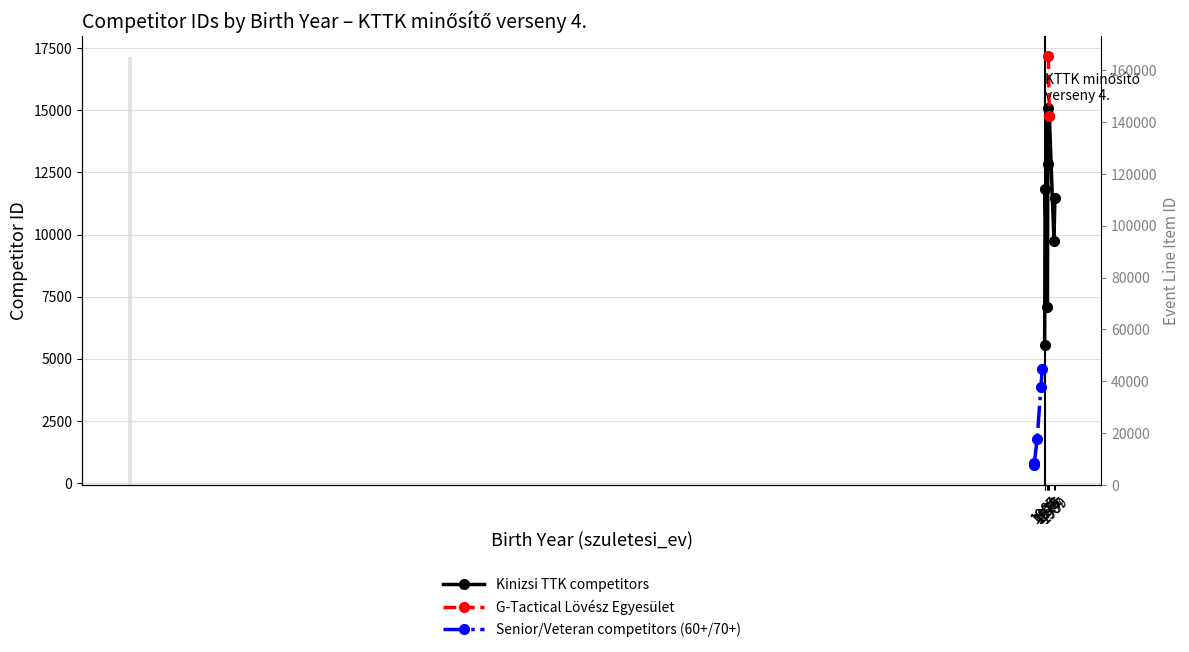

Are the bars grouped side by side (vs. stacked)?

No